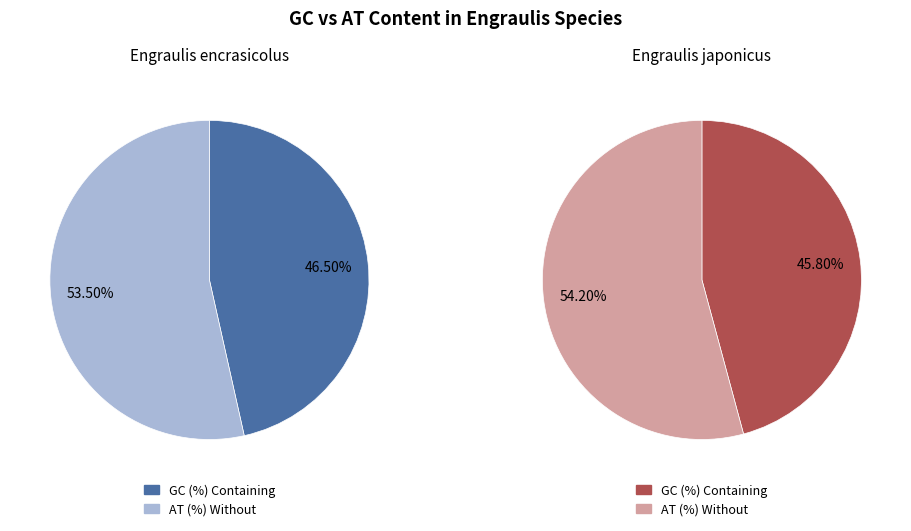

What percentage is the GC (%) slice, to the nearest percent?

46%